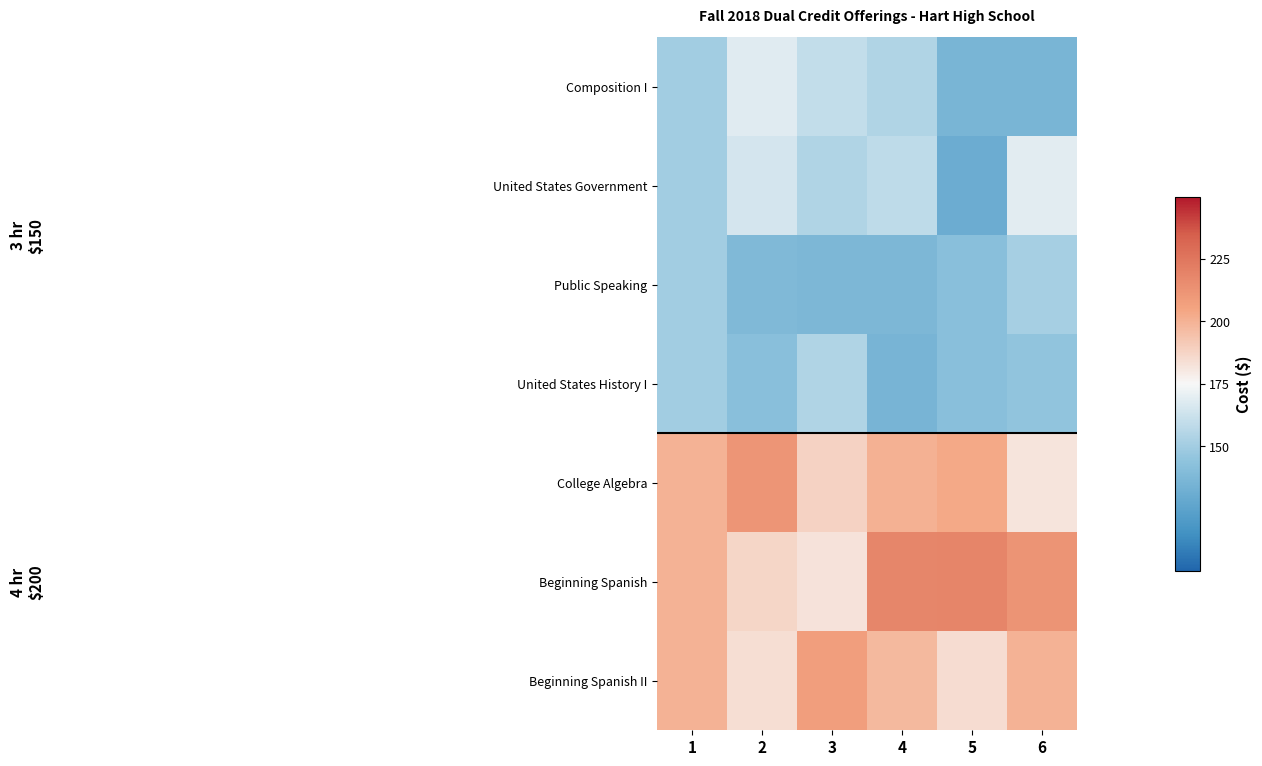

Reading right to left, what are all the values shown in this chart?

Composition I: 6=136.2	5=136.2	4=153.9	3=159.3	2=168.0	1=150.0
United States Government: 6=168.8	5=130.8	4=158.3	3=154.0	2=164.6	1=150.0
Public Speaking: 6=151.0	5=142.2	4=137.3	3=137.3	2=138.5	1=150.0
United States History I: 6=144.7	5=141.7	4=135.6	3=154.5	2=141.6	1=150.0
College Algebra: 6=181.9	5=203.7	4=200.6	3=188.0	2=211.4	1=200.0
Beginning Spanish: 6=212.3	5=218.6	4=218.0	3=182.6	2=186.8	1=200.0
Beginning Spanish II: 6=199.8	5=184.9	4=197.6	3=207.4	2=183.9	1=200.0